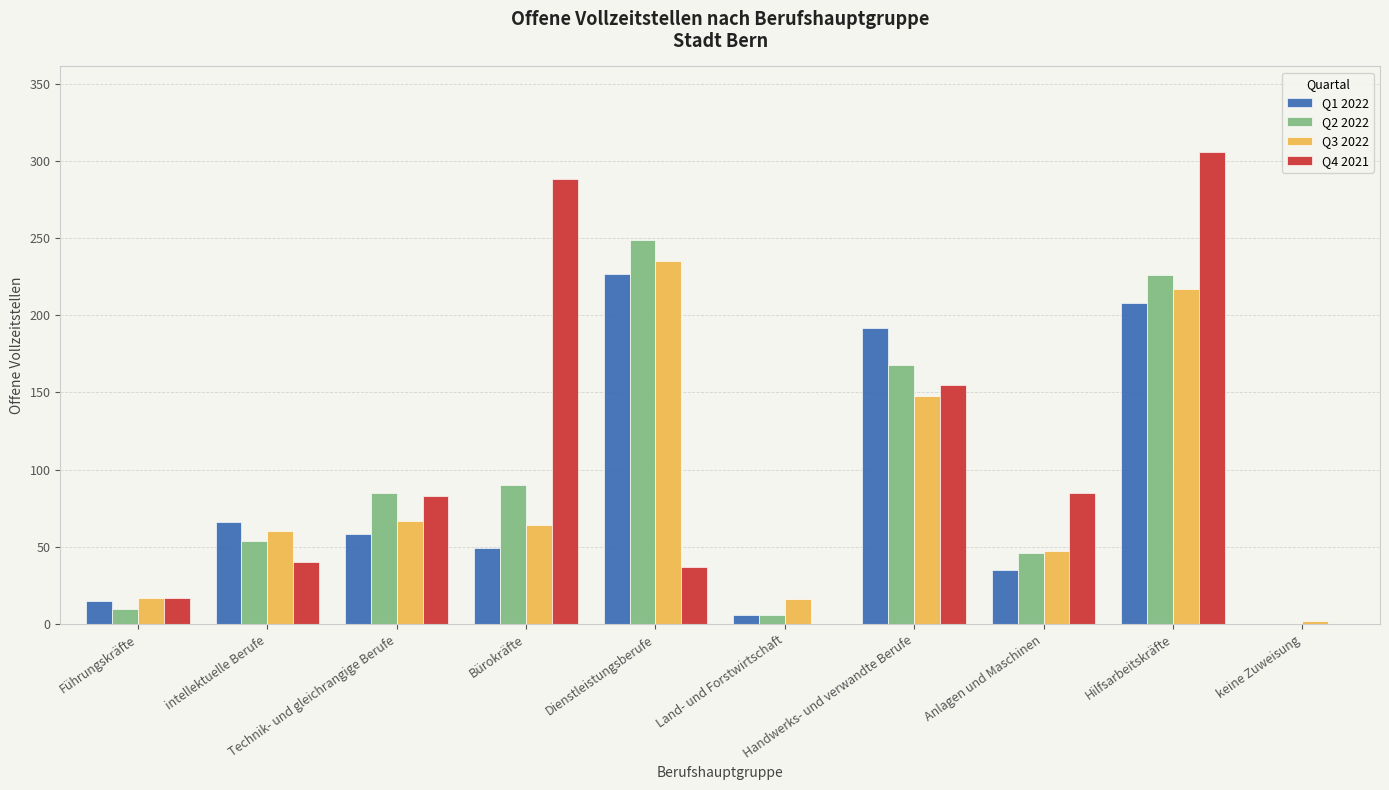

Is it true that Q1 2022 equals 58 at Technik- und gleichrangige Berufe?

True